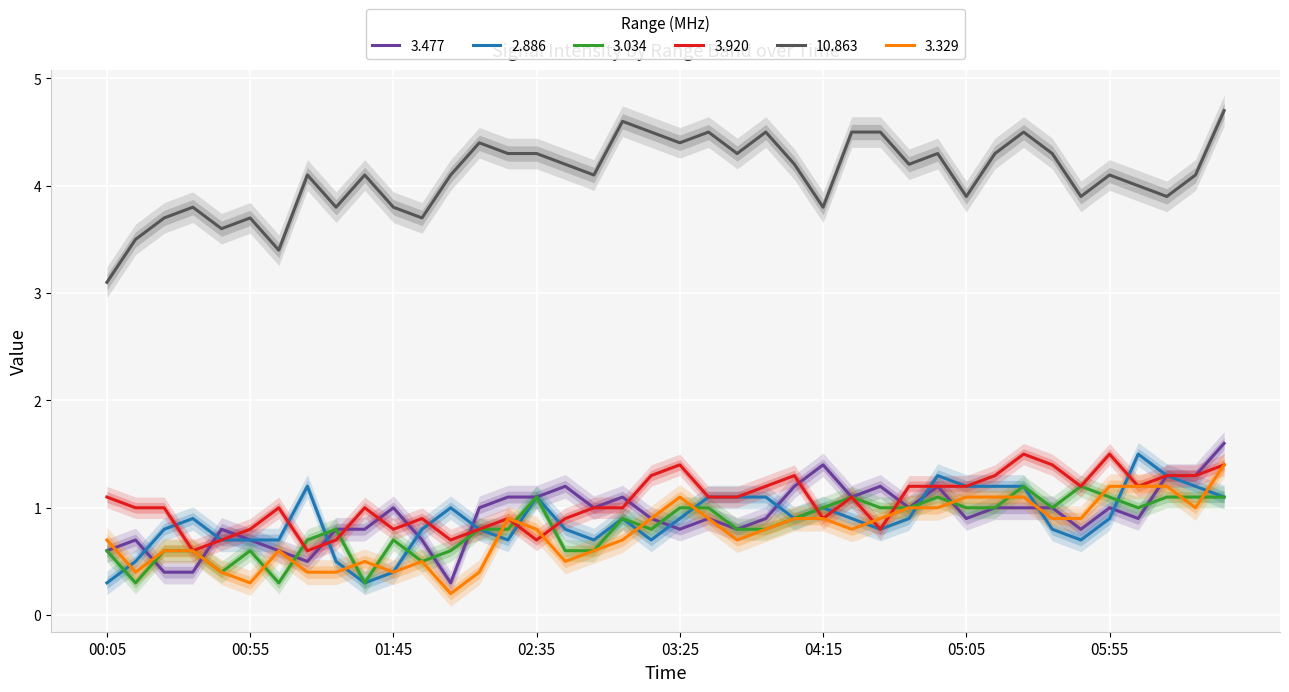

At how many categories does at least one series exceed 4?

25